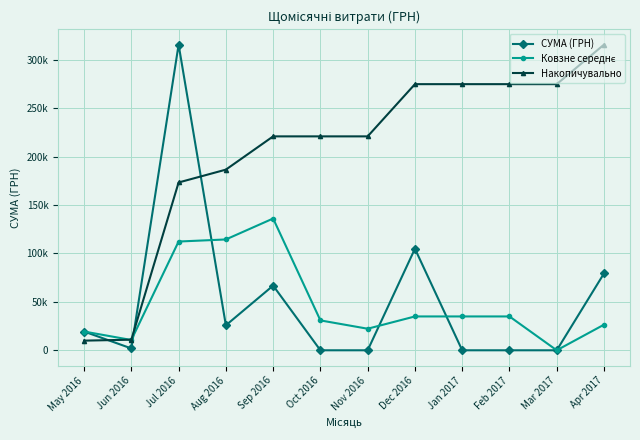

What is the average value of the СУМА (ГРН) series?

51168.8